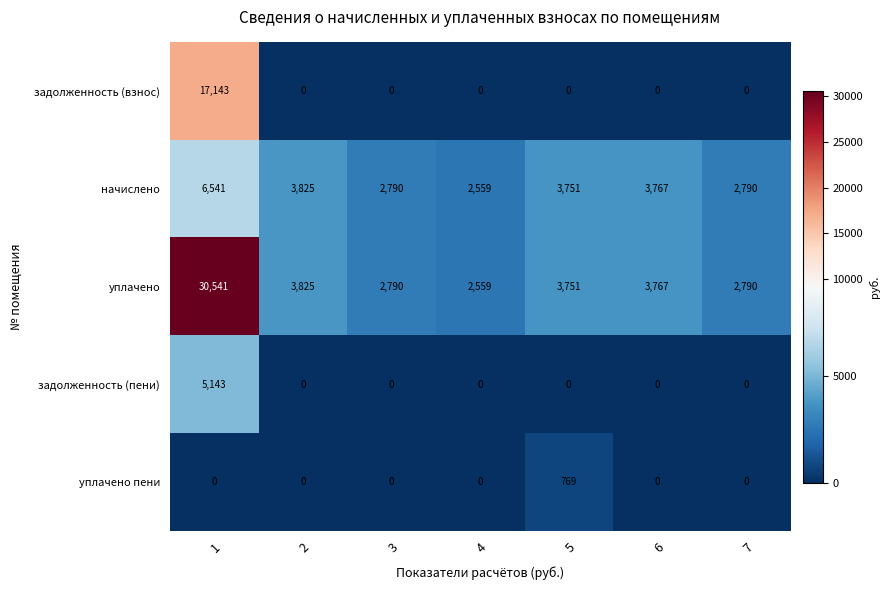

True or false: задолженность (пени) has a value of -1820 at 4.

False